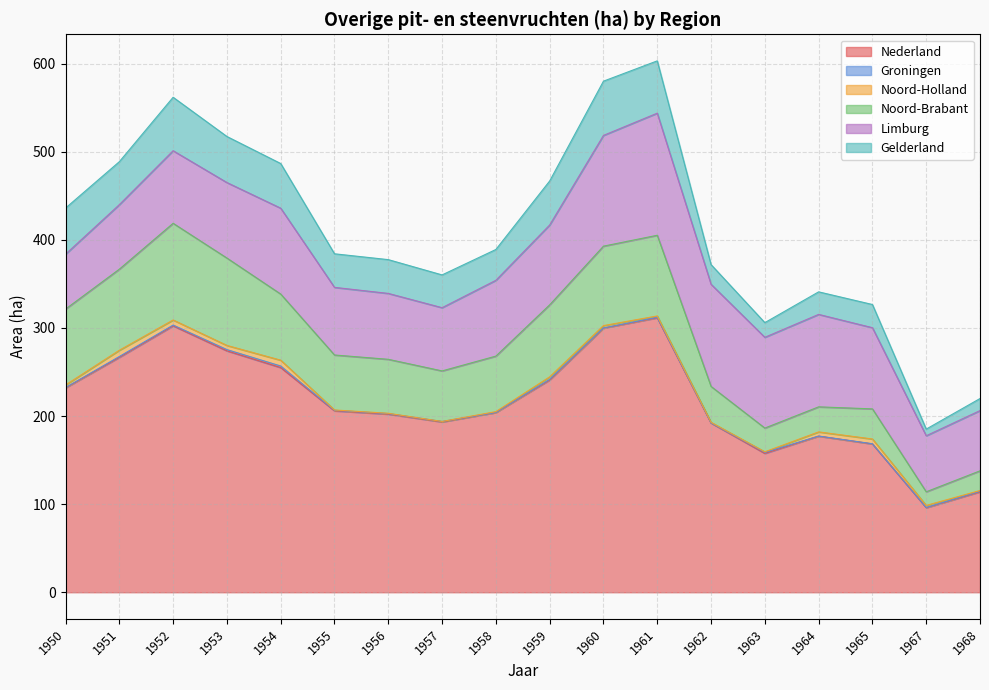

Count the number of data series in this chart.

6